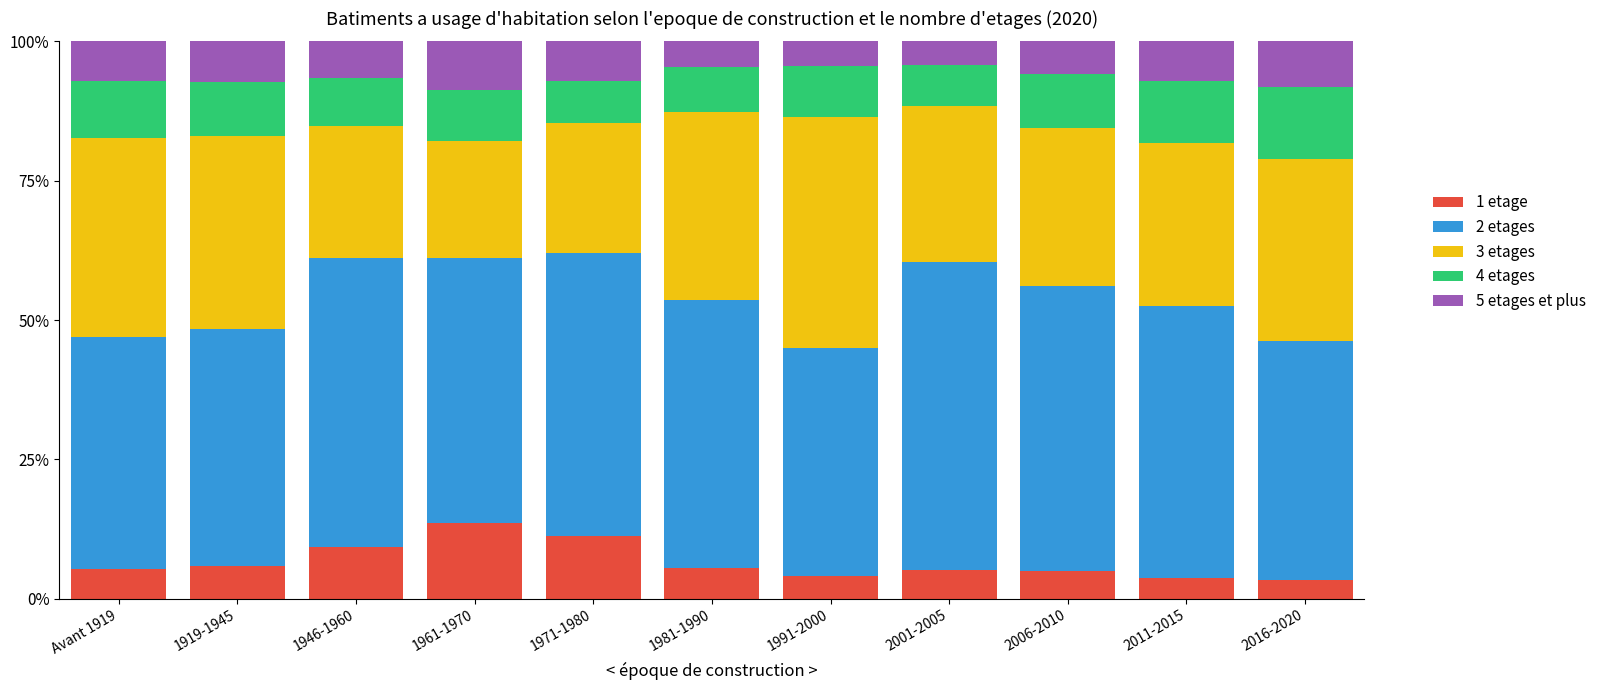

The value of 1 etage at 2011-2015 is 3.8. True or false?

True